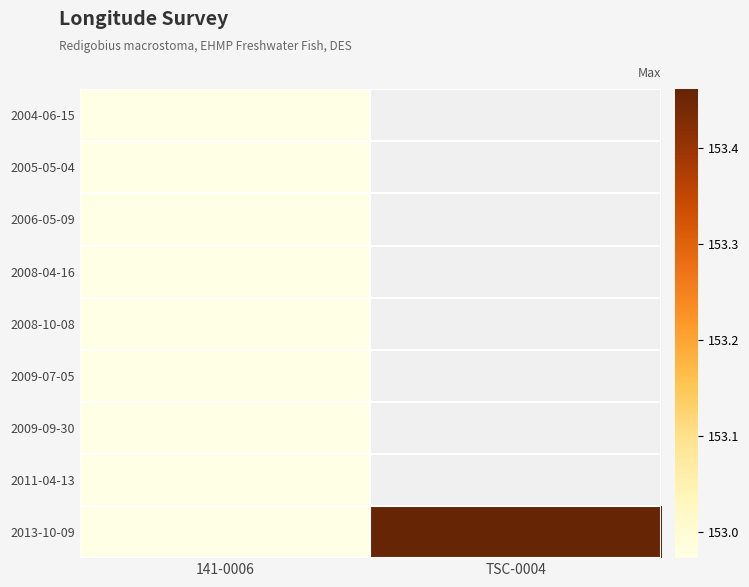

Which series has the largest total across all categories?

2013-10-09